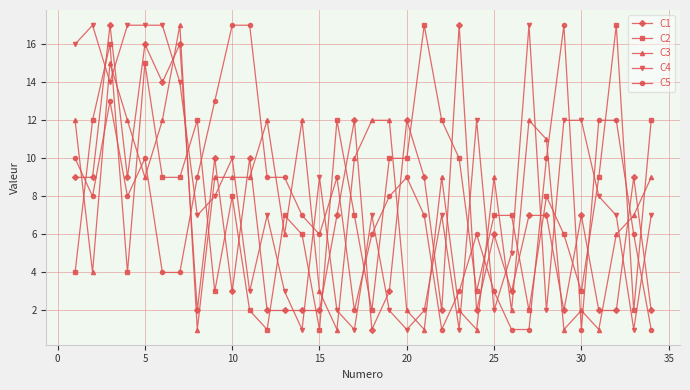

Which series ends up on top after the final intersection of C1 and C4?

C4